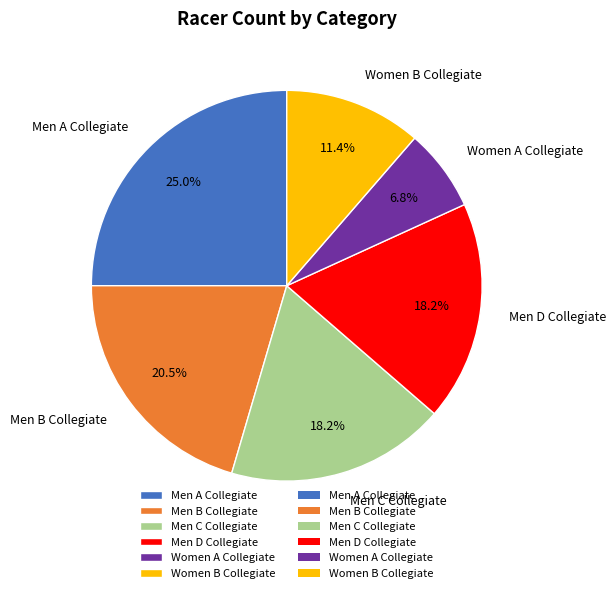

Is Women A Collegiate the majority of the pie?

No